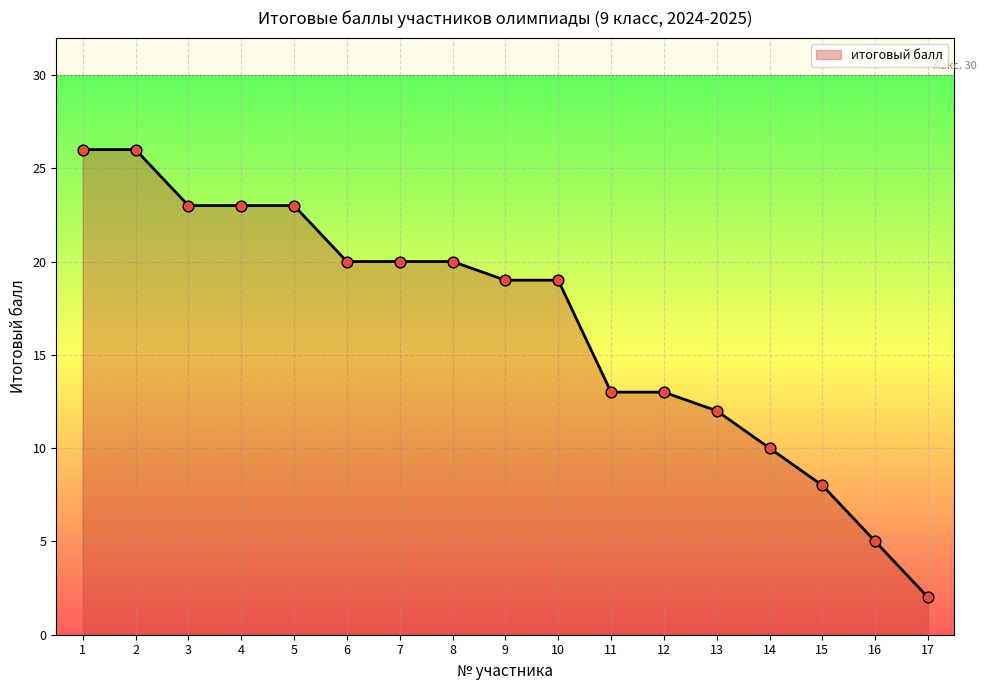

What is the change in value from 4 to 12?

-10